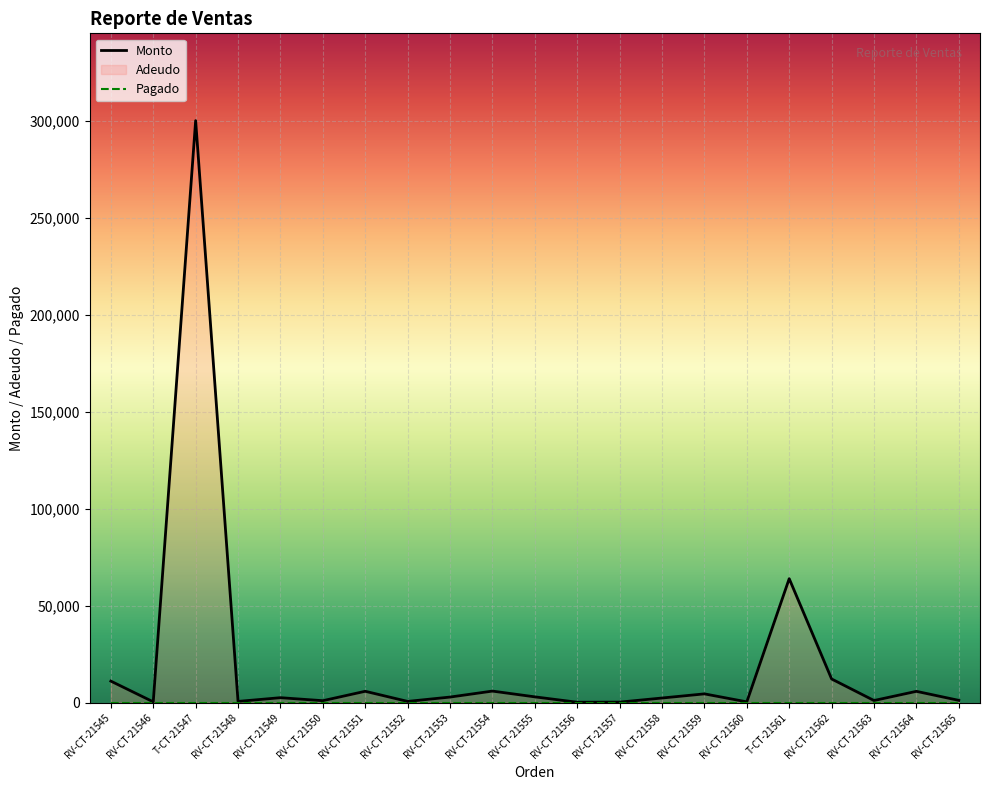

Rank the categories by Monto value from lowest to highest.

RV-CT-21556, RV-CT-21557, RV-CT-21546, RV-CT-21560, RV-CT-21548, RV-CT-21552, RV-CT-21550, RV-CT-21563, RV-CT-21565, RV-CT-21558, RV-CT-21549, RV-CT-21553, RV-CT-21555, RV-CT-21559, RV-CT-21564, RV-CT-21551, RV-CT-21554, RV-CT-21545, RV-CT-21562, T-CT-21561, T-CT-21547